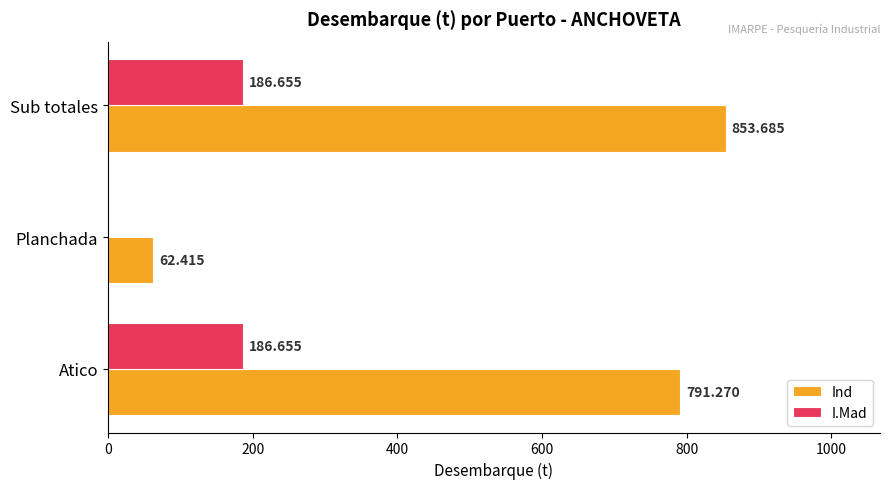

At which category is the sum across all series the highest?

Sub totales